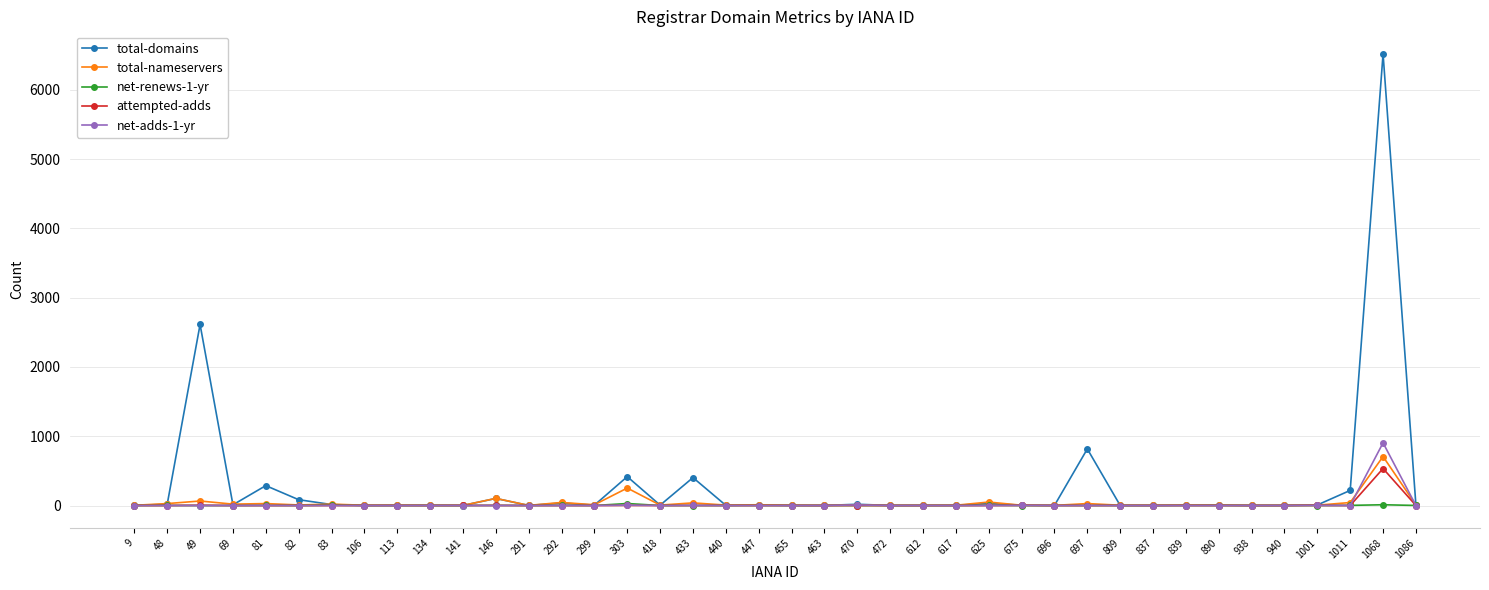

Is it true that attempted-adds equals 0 at 938?

True